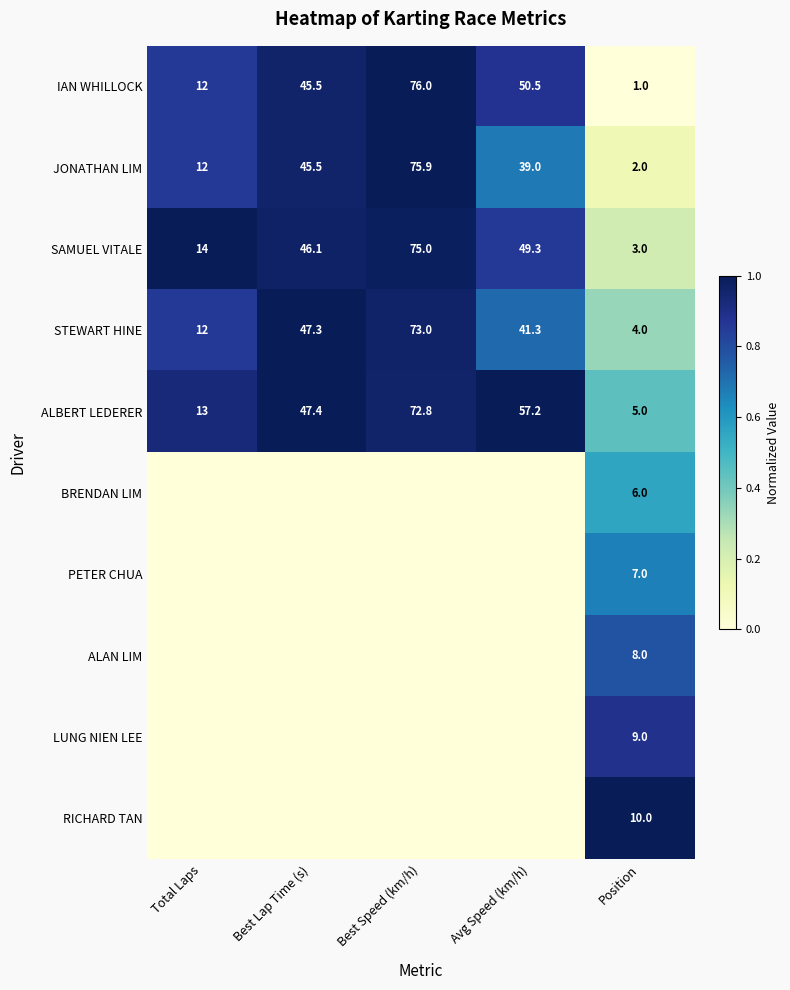

True or false: IAN WHILLOCK has a value of 1.0 at Position.

True